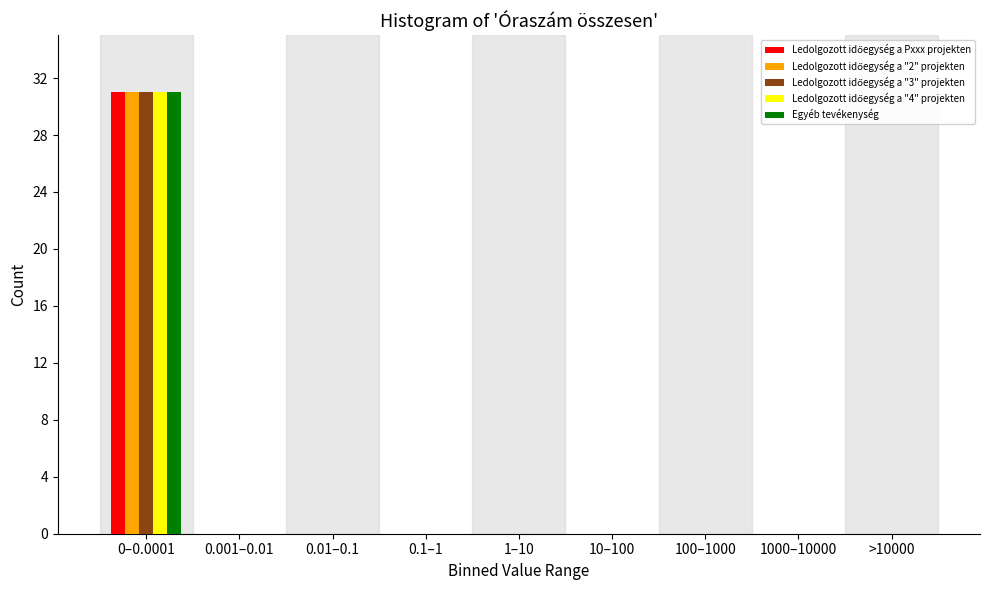

The value of Egyéb tevékenység at 1000–10000 is 0. True or false?

True